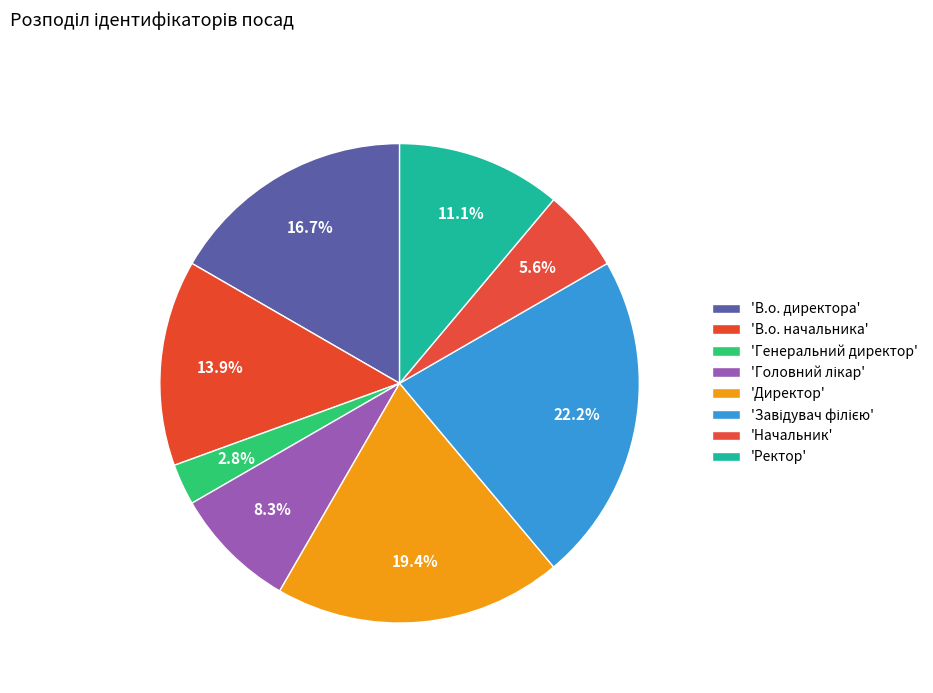

Count the number of slices in the pie.

8